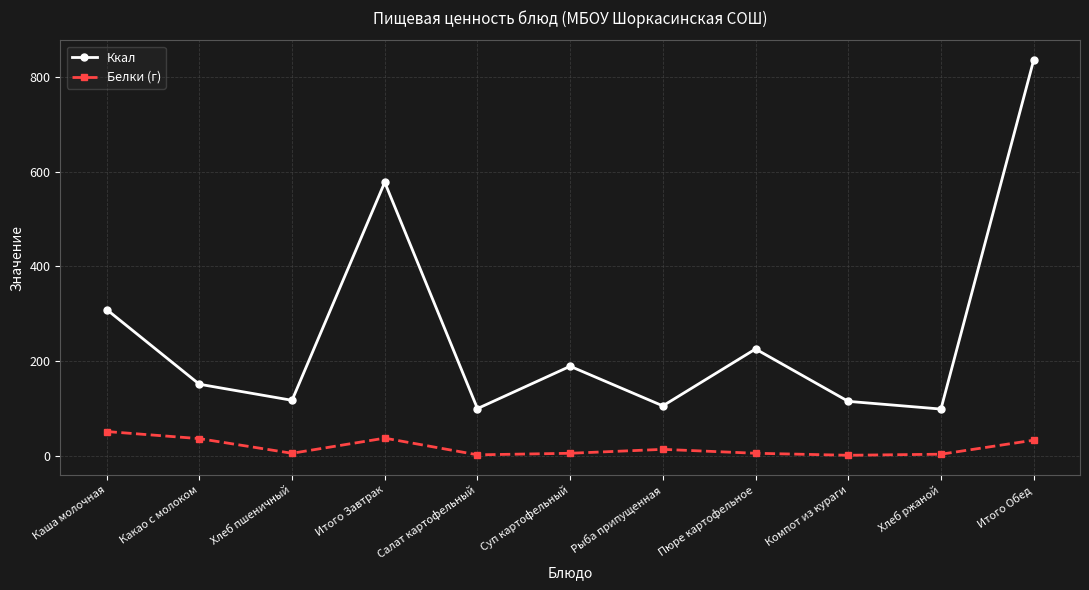

At which label does Белки (г) first exceed 5?

Каша молочная